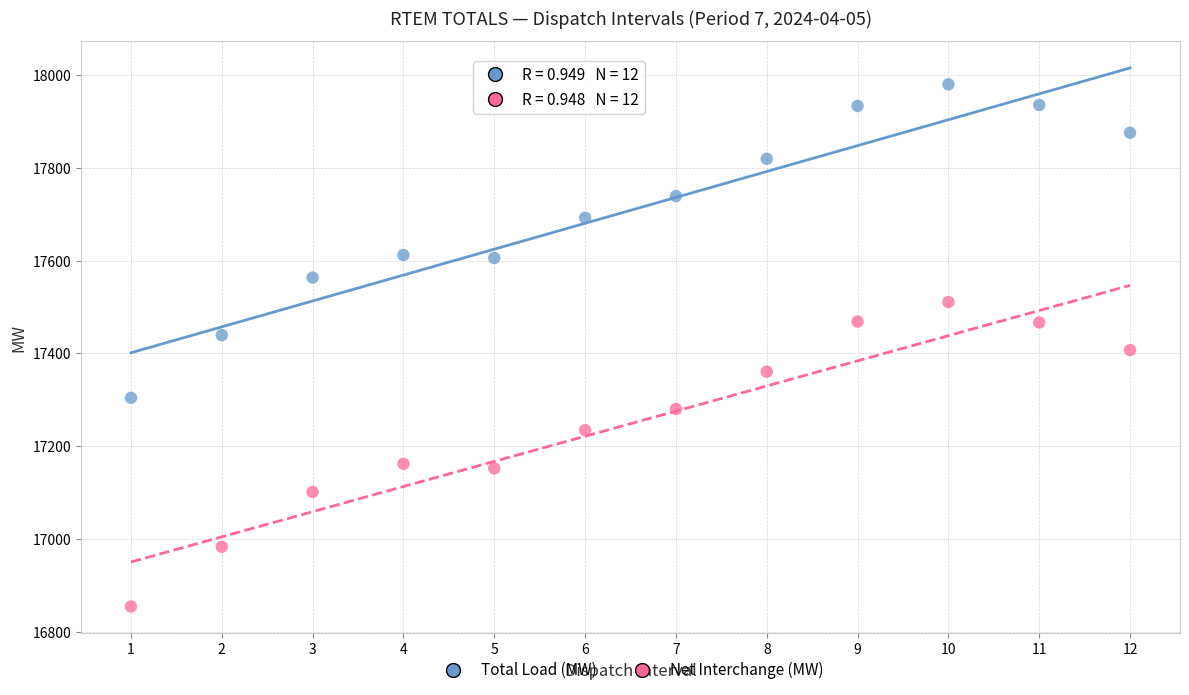

Which series contains the lowest Y value?

Net Interchange (MW)